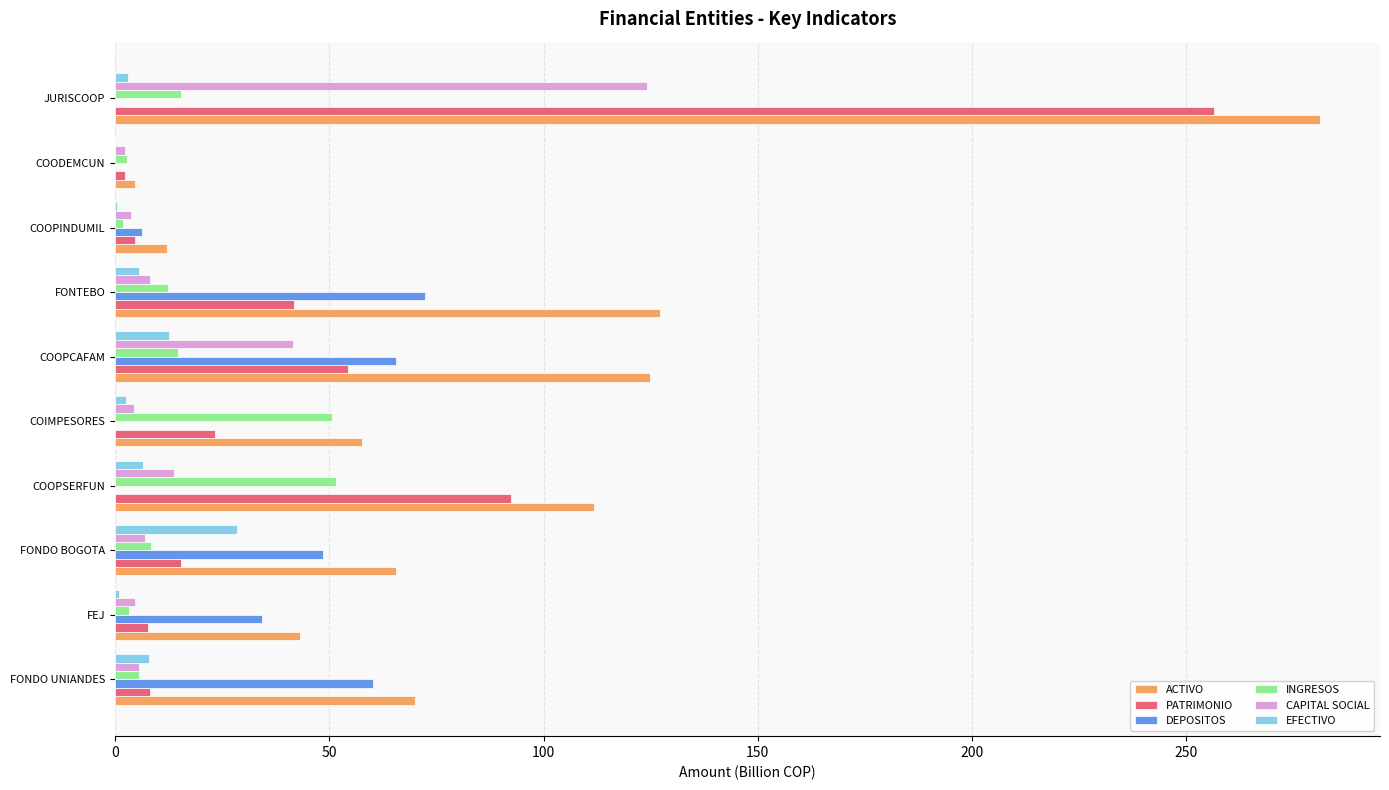

The value of INGRESOS at COOPCAFAM is 14.8. True or false?

True